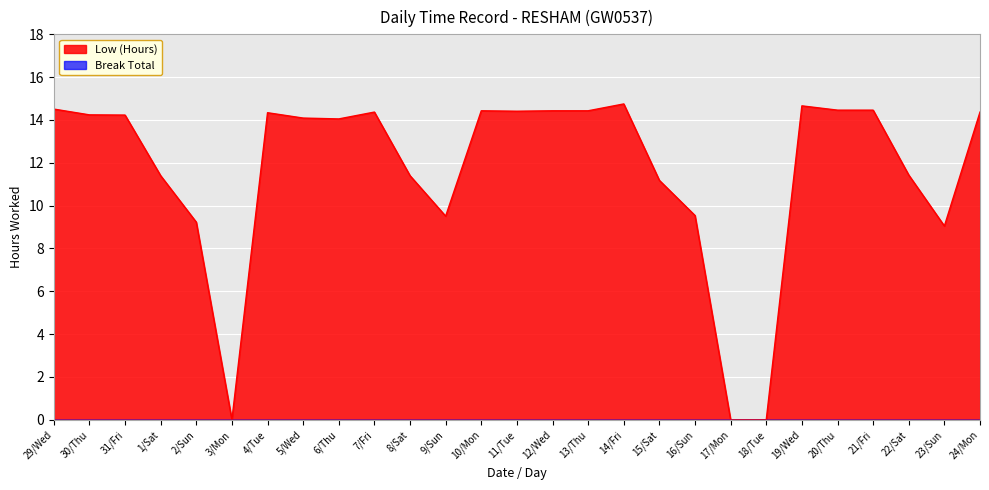

Reading left to right, what are all the values shown in this chart?

14.5	14.2	14.2	11.4	9.2	0.0	14.3	14.1	14.1	14.4	11.4	9.5	14.4	14.4	14.4	14.4	14.8	11.2	9.5	0.0	0.0	14.7	14.5	14.5	11.4	9.1	14.4